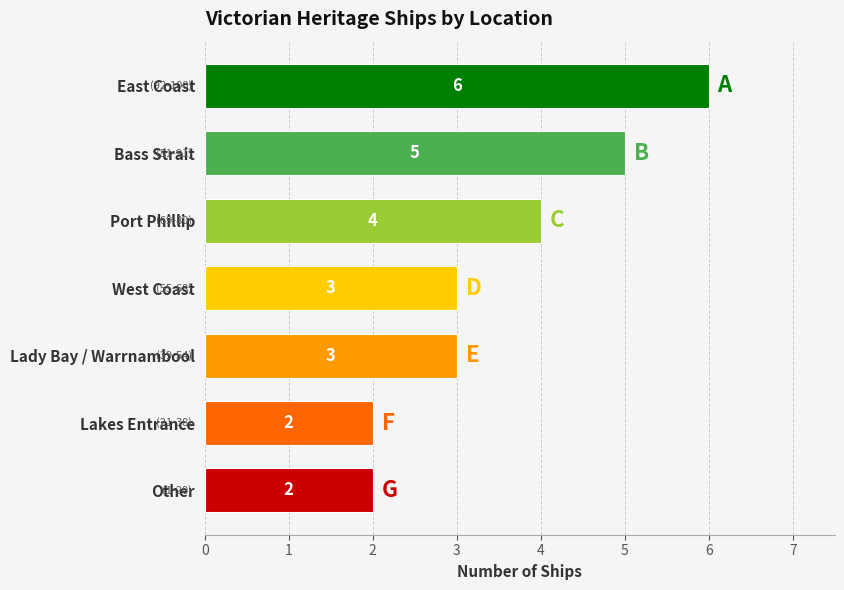

What is the minimum value shown in the chart?

2